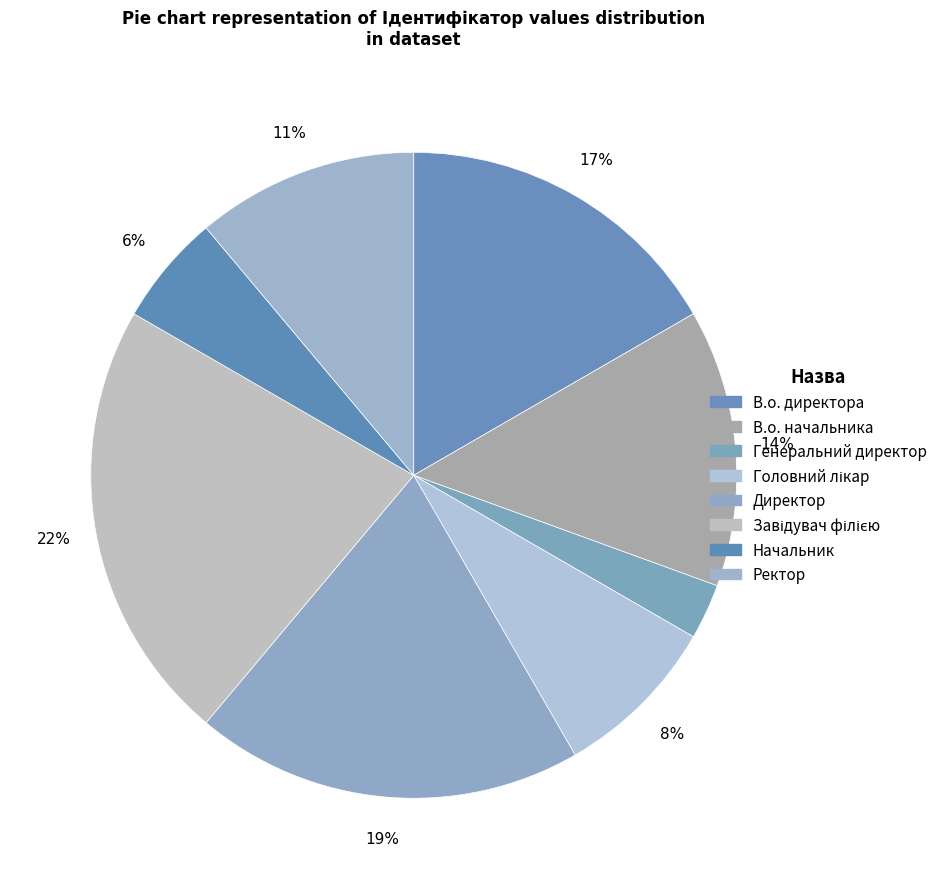

Rank the categories by value from lowest to highest.

Генеральний директор, Начальник, Головний лікар, Ректор, В.о. начальника, В.о. директора, Директор, Завідувач філією